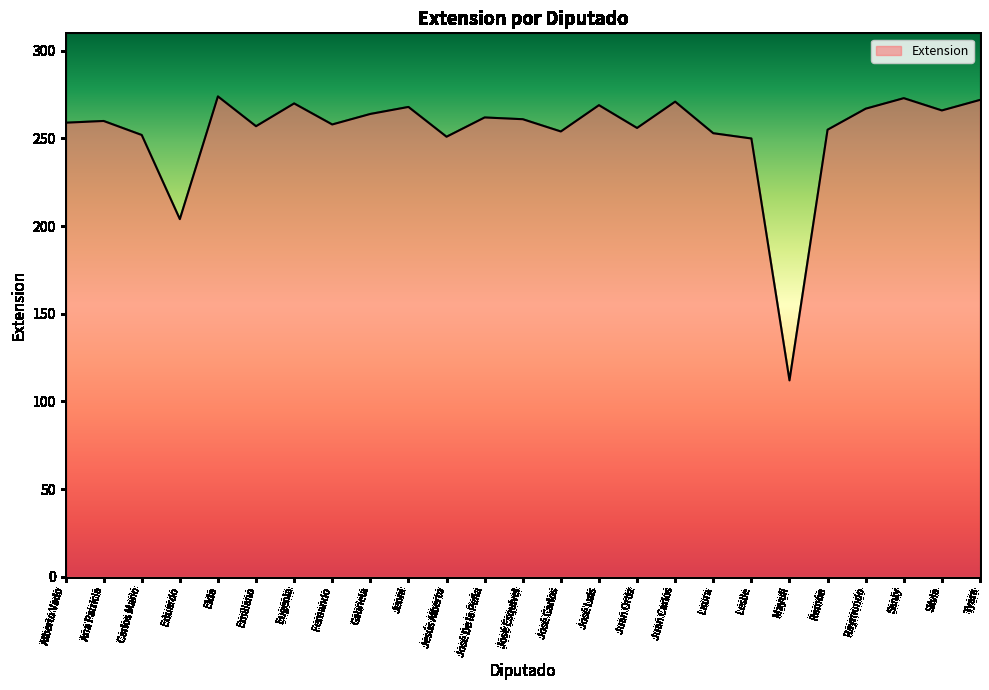

What position from the right is Elda?

21